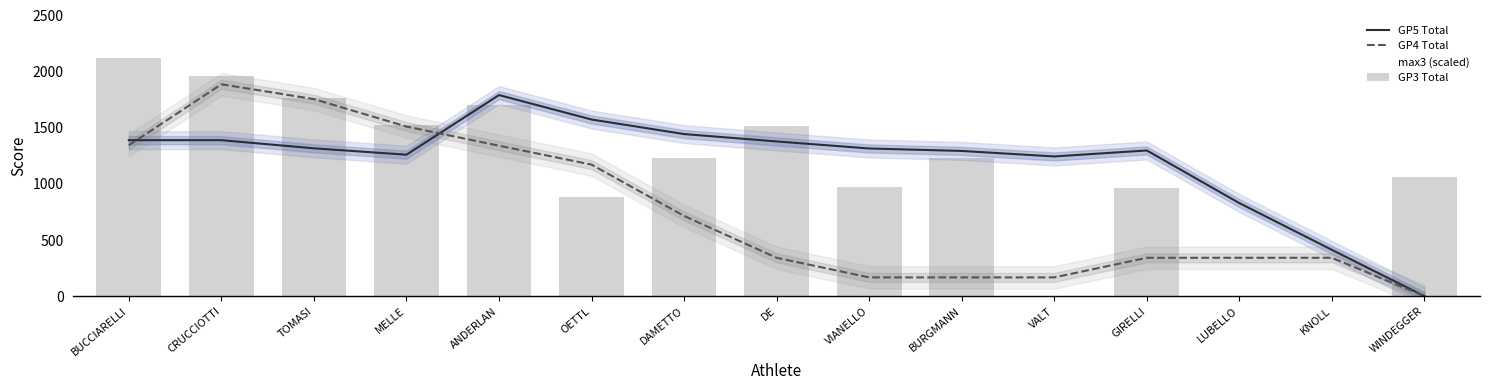

Is the value of GP4 Total at GIRELLI greater than the value of max3 (scaled) at CRUCCIOTTI?

No